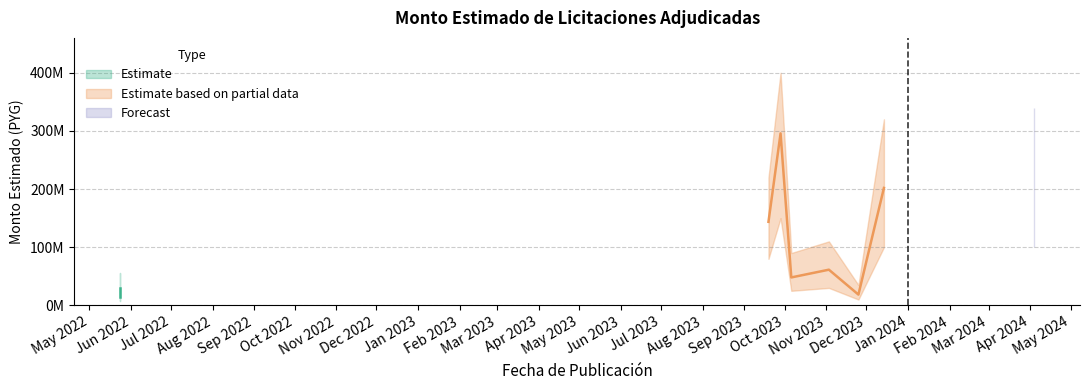

At which category does the chart reach its minimum across all series?

2022-05-24